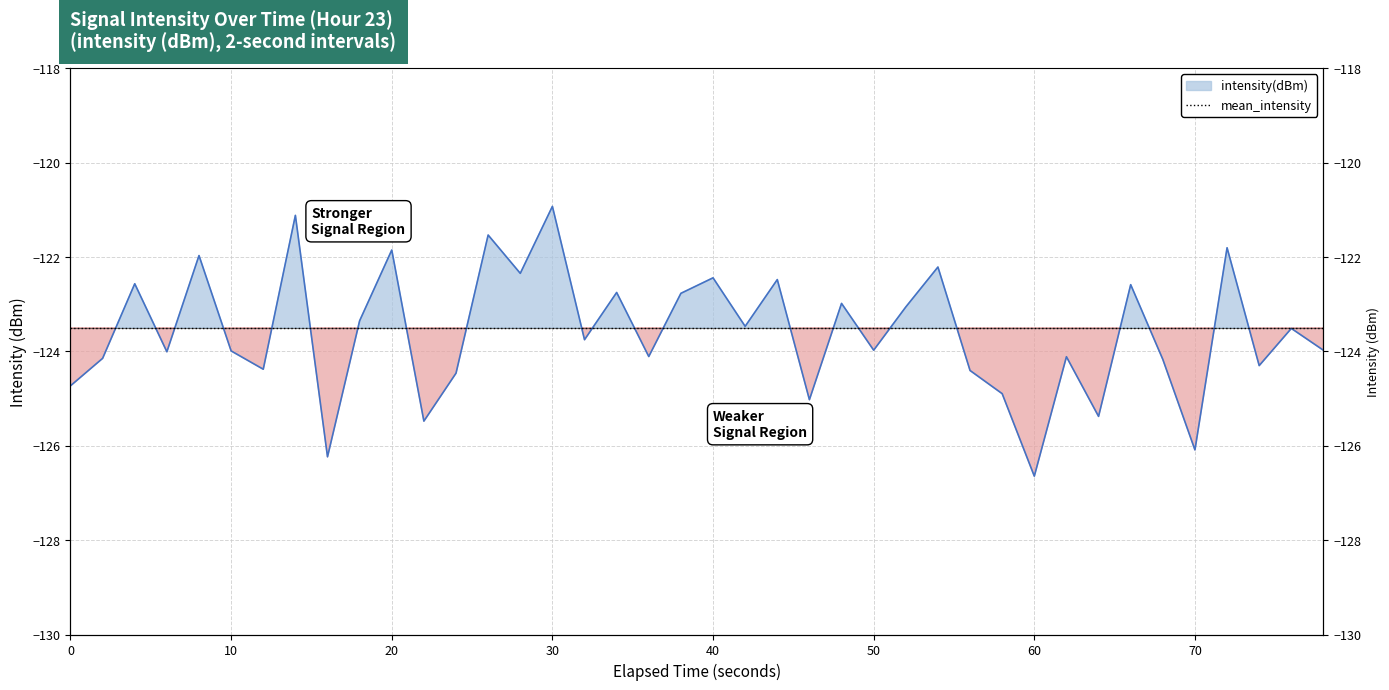

What is the change in value from 30 to 70?

-5.2